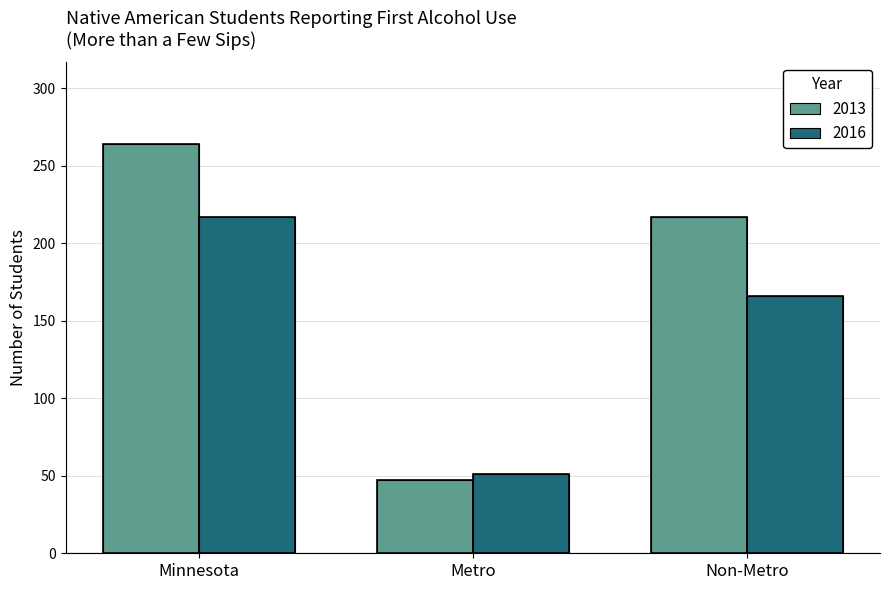

What is the total value across all series at Minnesota?

481